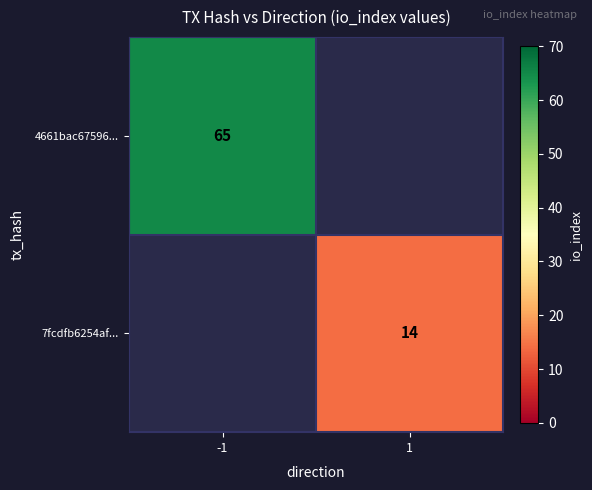

How many data points does each series have?

2